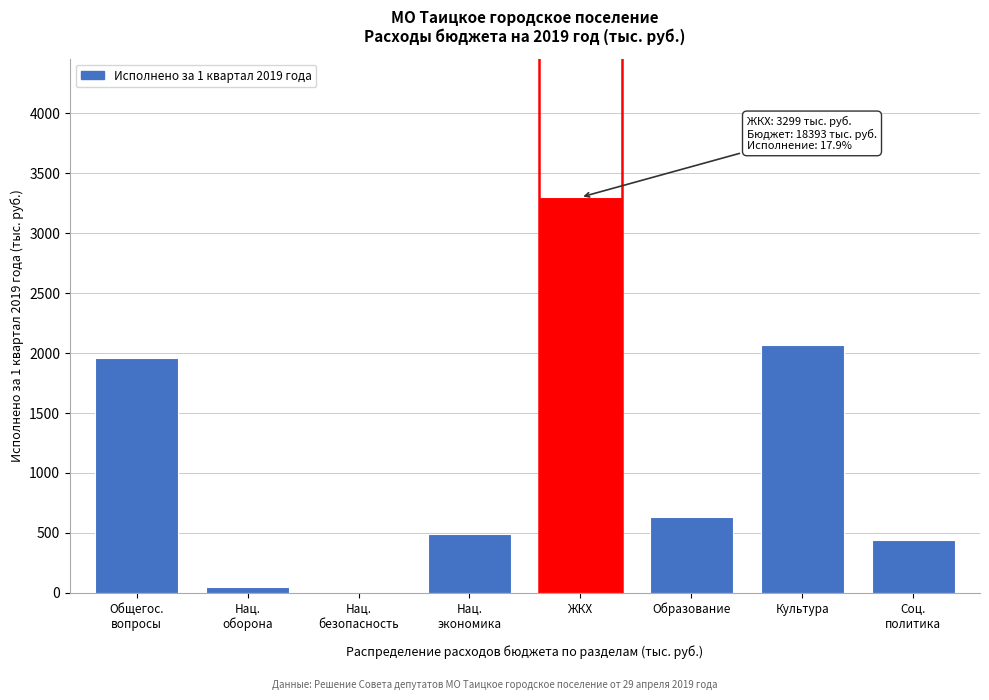

Between Образование and ЖКХ, which is larger?

ЖКХ